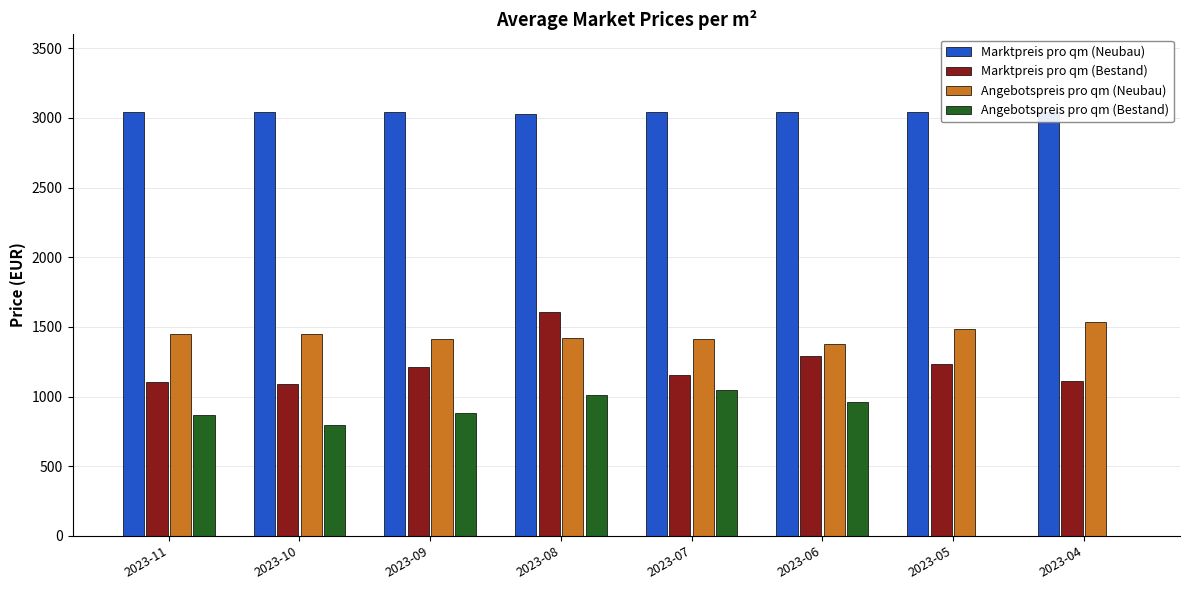

The Angebotspreis pro qm (Bestand) series shows 0.0 at 2023-04. True or false?

True